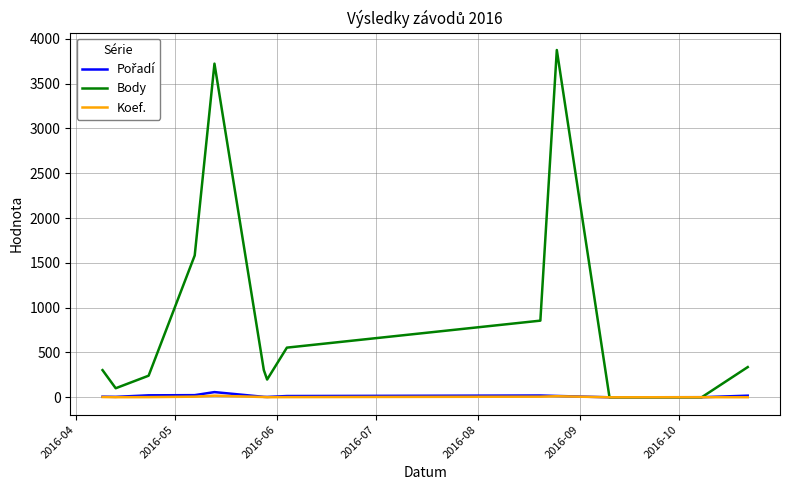

What is the maximum value shown in the chart?

3874